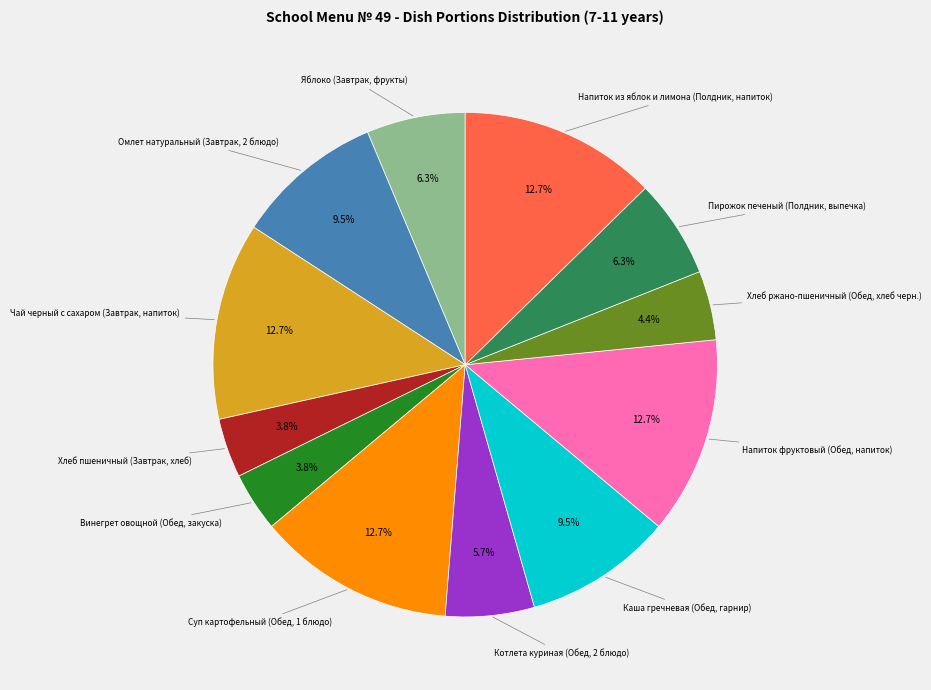

Is there any slice that represents more than half of the pie?

No